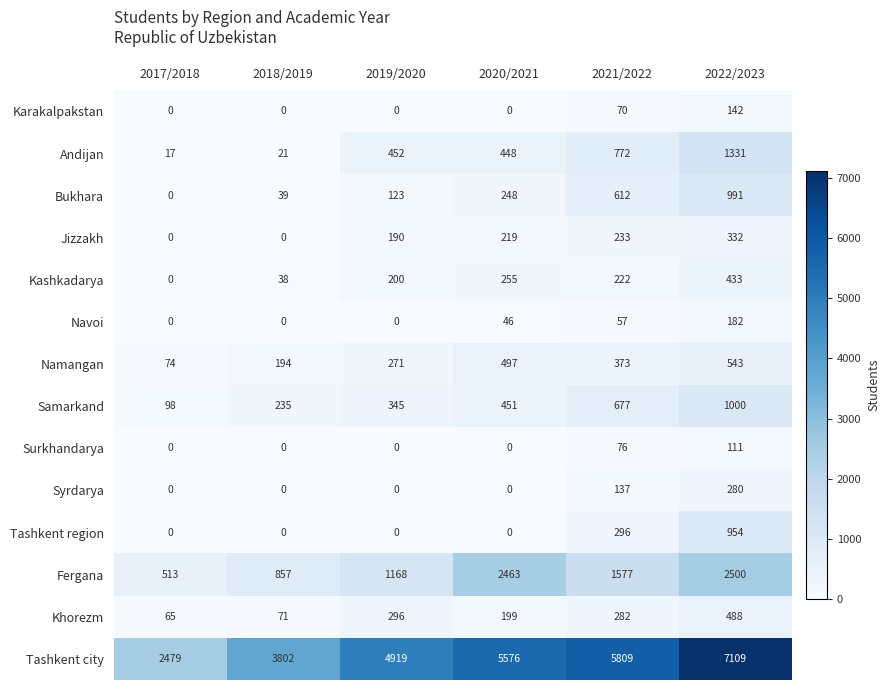

What is the difference between the maximum and minimum values in the Navoi series?

182